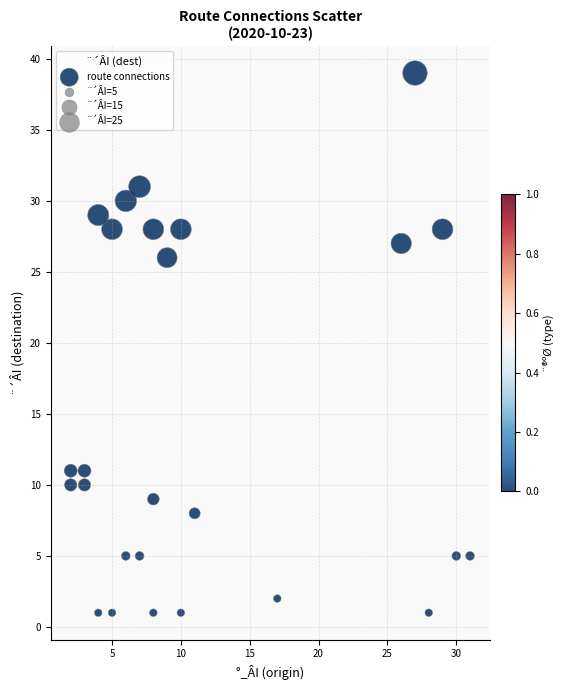

What Y value in the scatter plot is closest to 20?

26